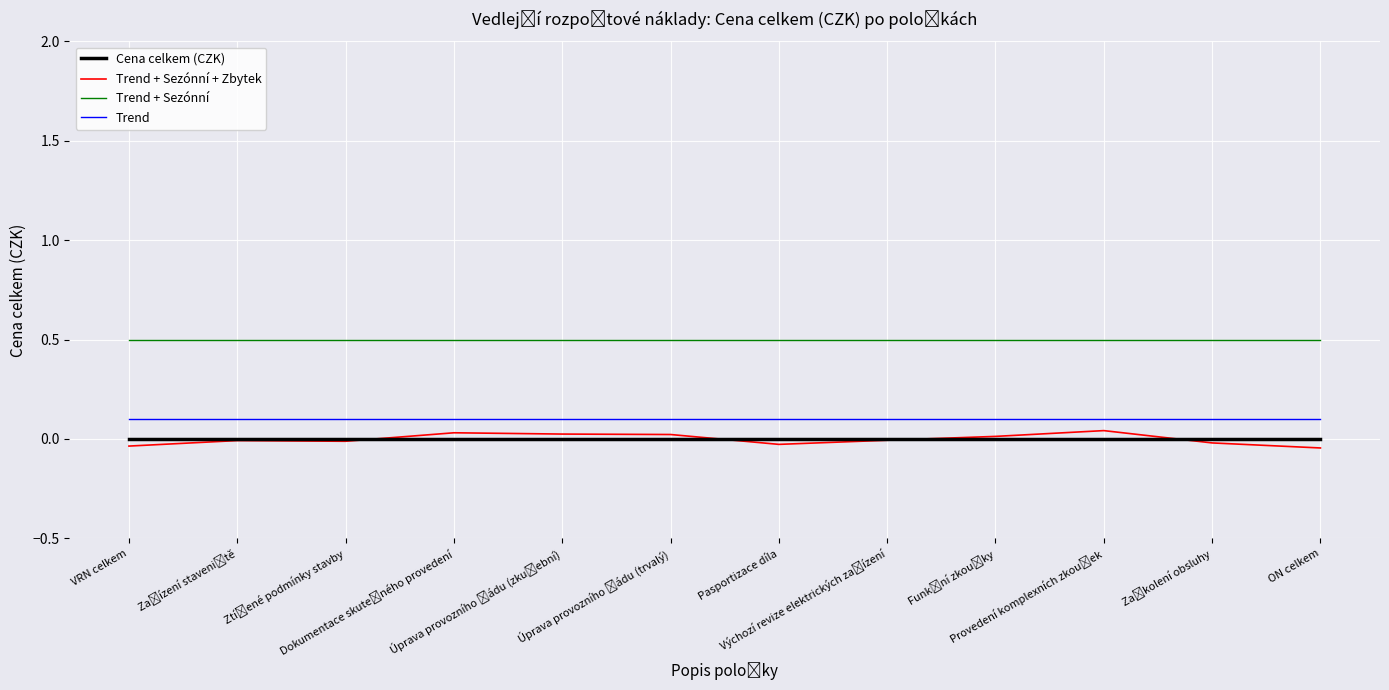

Is this an area chart (filled region under the line)?

No